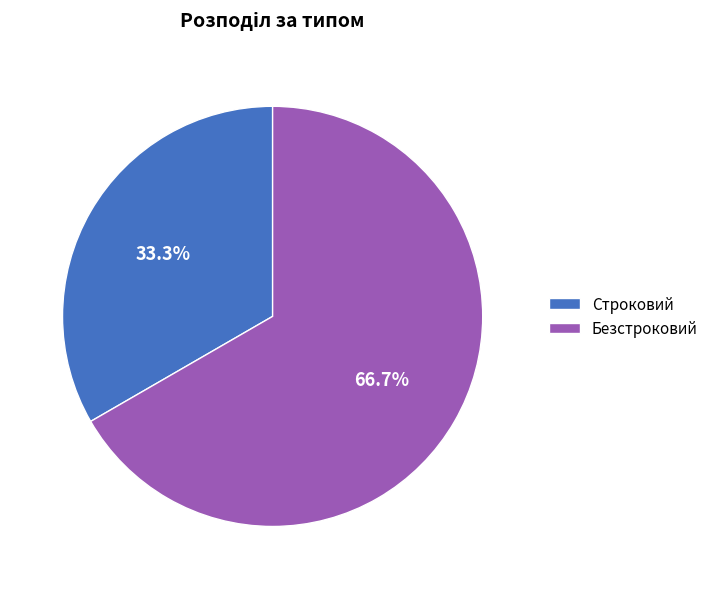

The Безстроковий slice represents 61% of the pie. True or false?

False